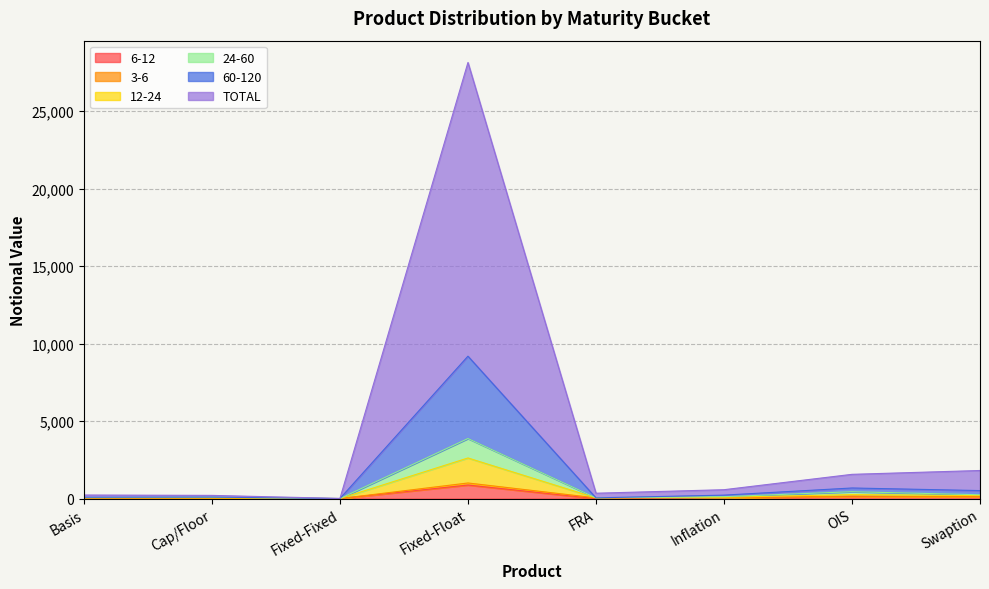

Does the chart display data point markers on the line(s)?

No